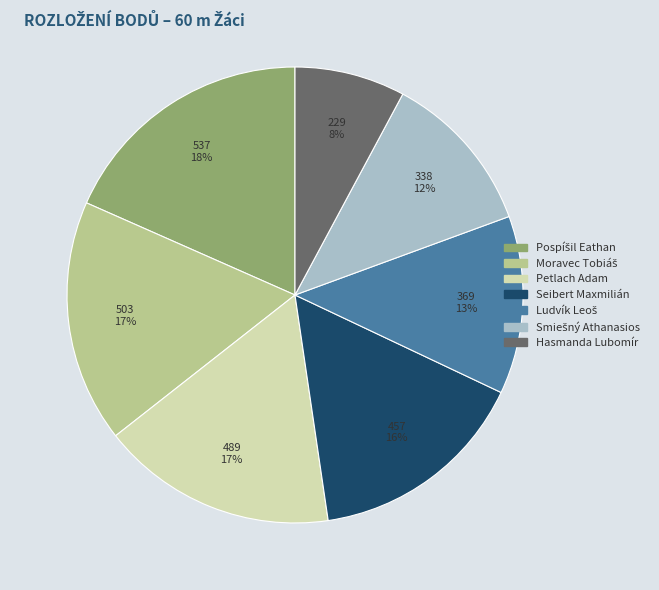

To the nearest percent, what is the average slice percentage?

14%